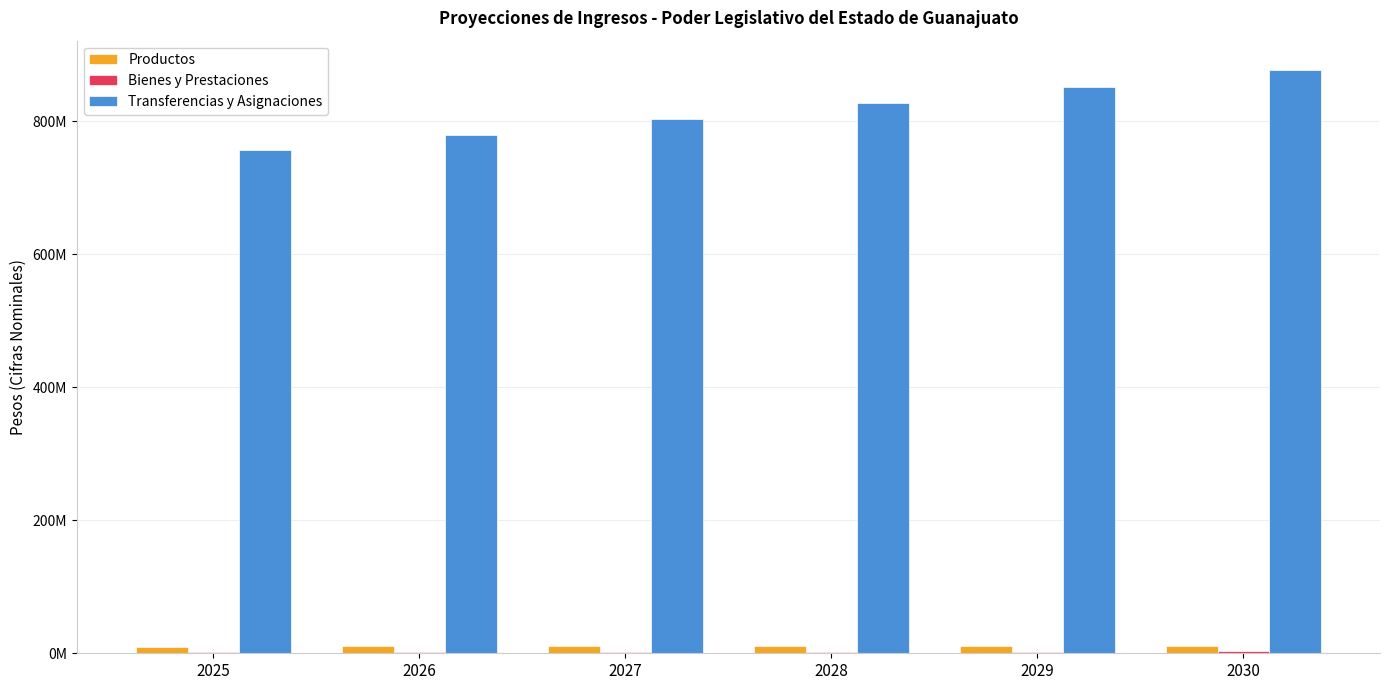

What is the difference between the maximum and minimum values in the Bienes y Prestaciones series?

375409.0